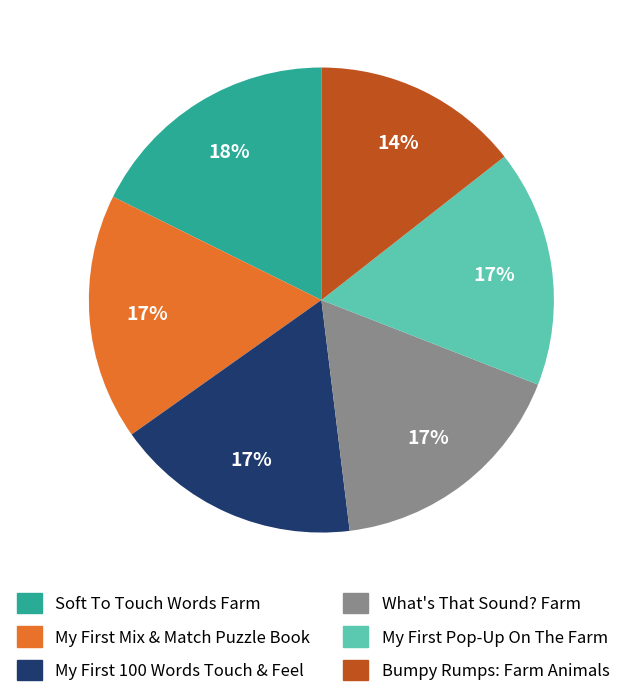

Is it true that Bumpy Rumps: Farm Animals is 5% of the pie?

False